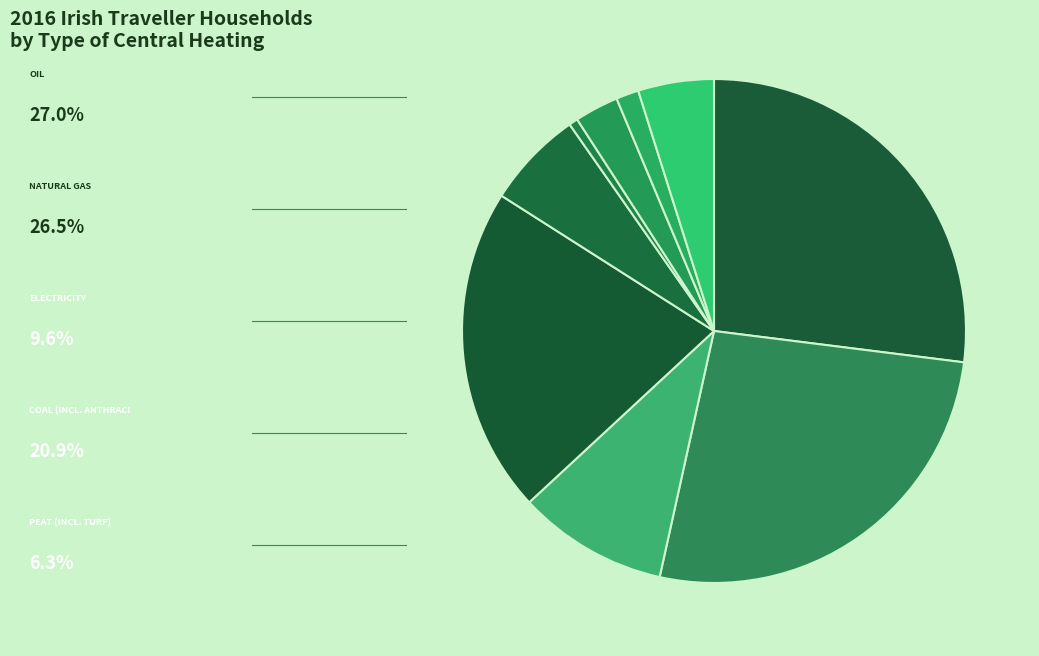

How many slices are in this pie chart?

9